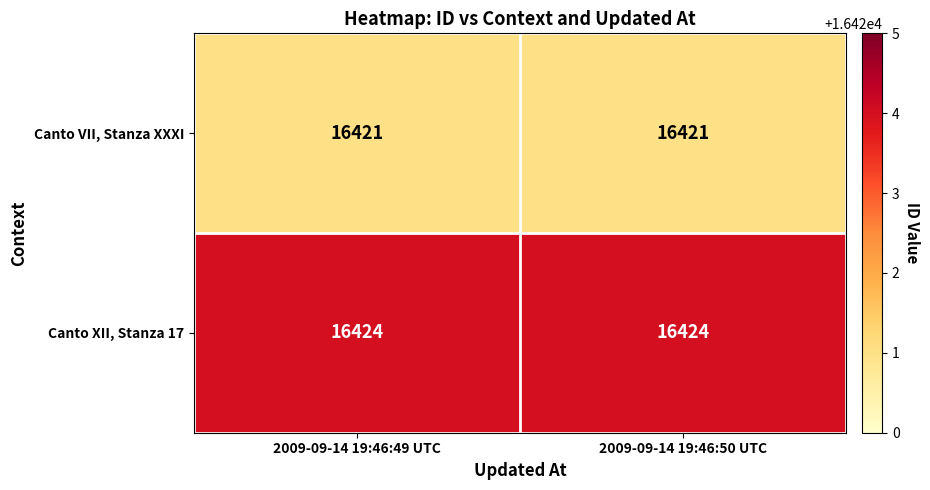

How many distinct data groups are displayed?

2